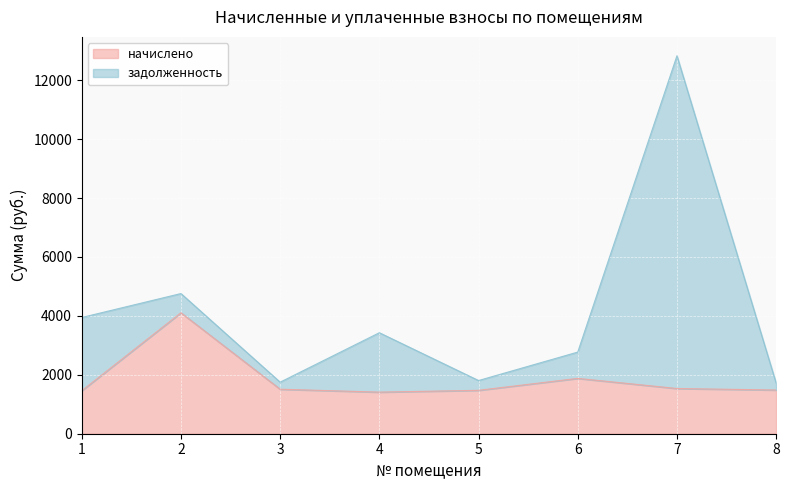

How many lines are shown in the chart?

2